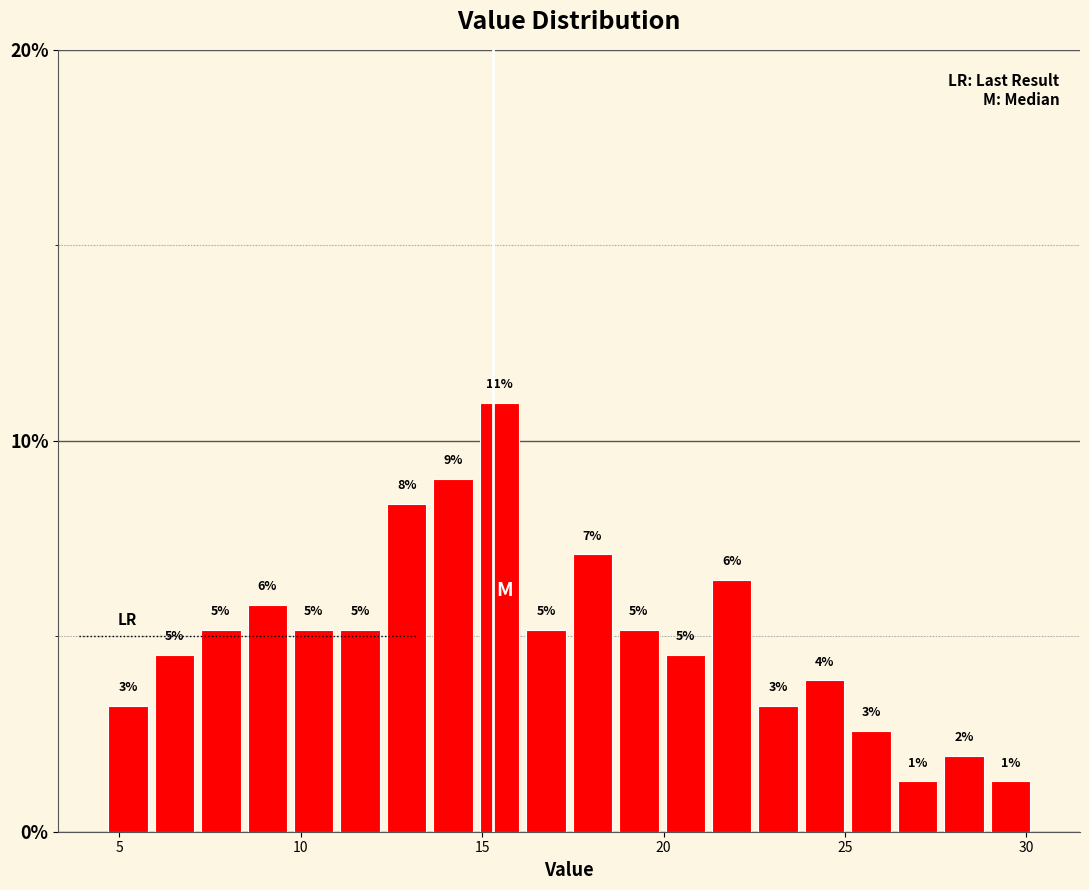

Read against the x-axis, roughly where is the centre of the tallest bar?

15.5